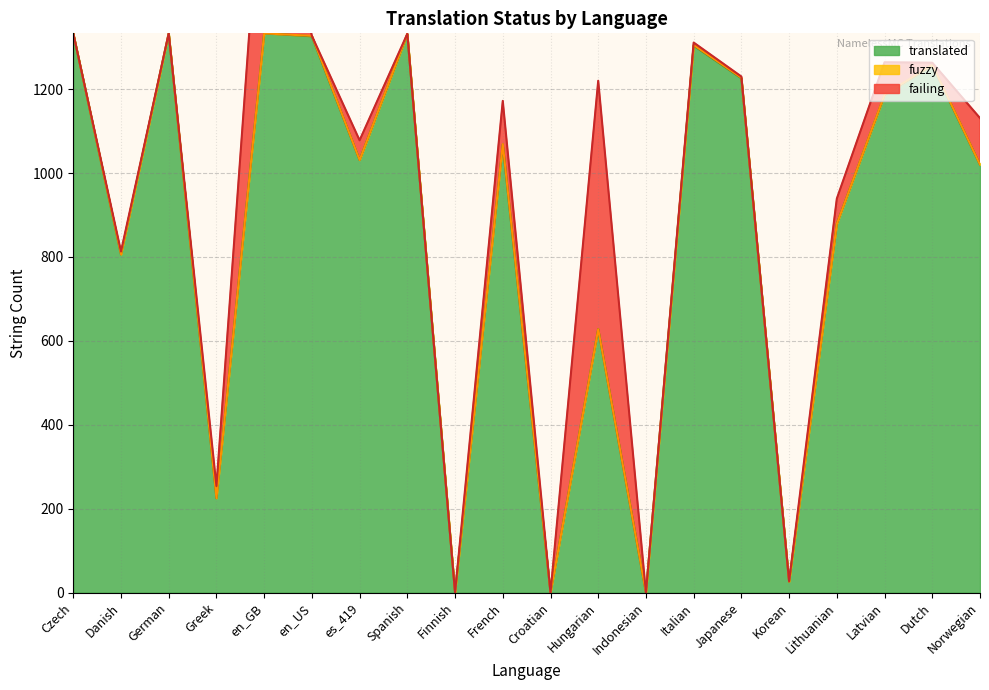

Is the value of translated at en_GB greater than the value of failing at Lithuanian?

Yes